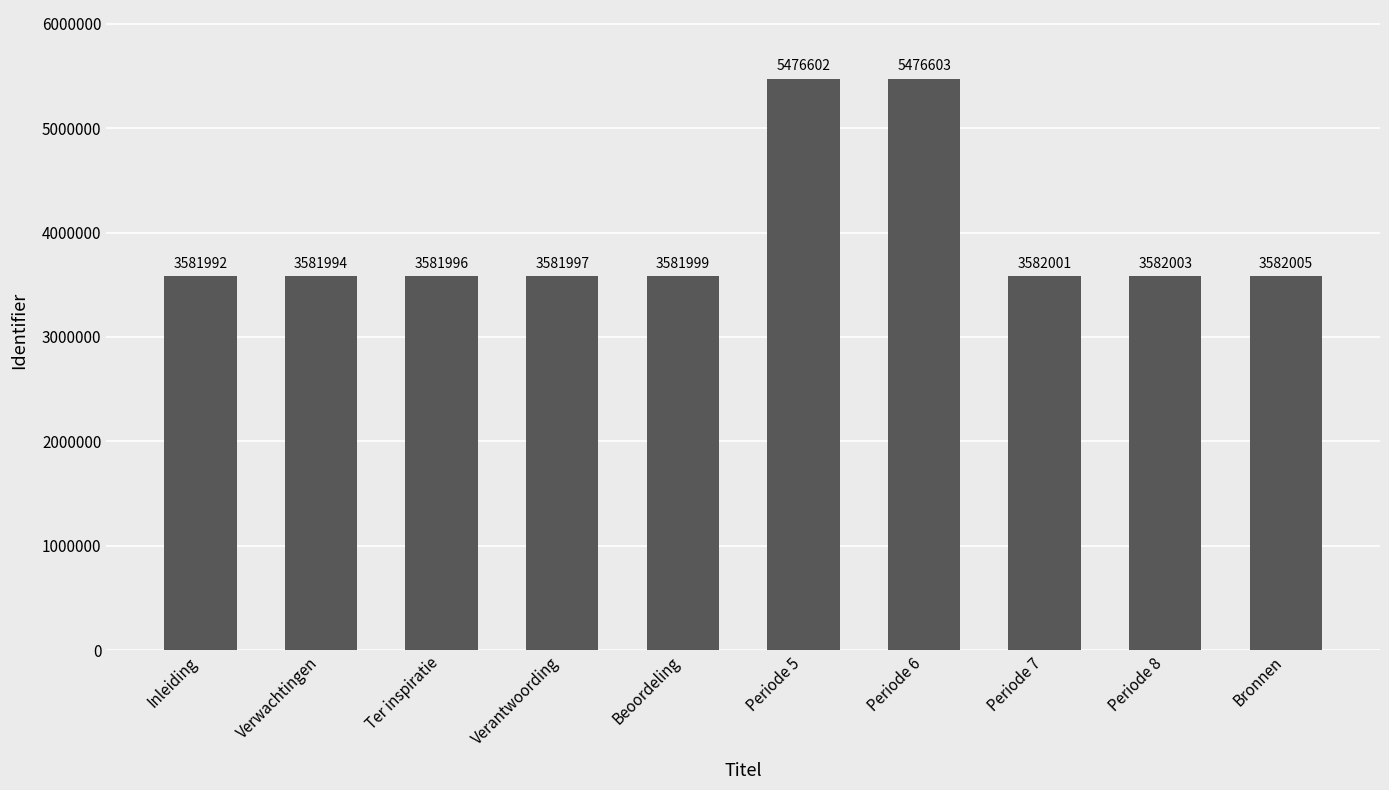

How many values are below 3582001?

5